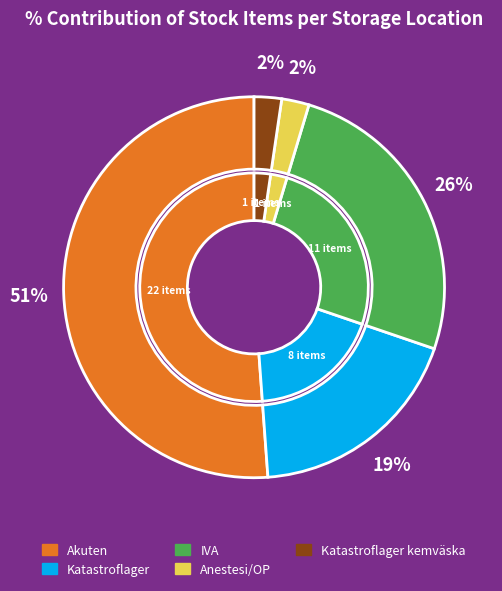

How many segments does this pie chart have?

5